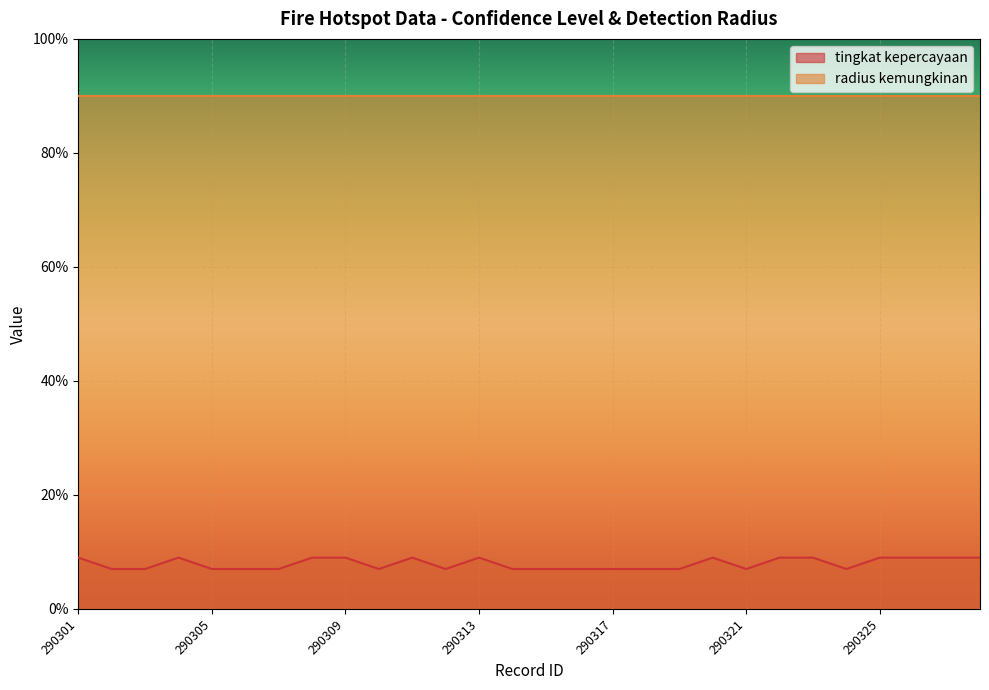

Which label corresponds to the smallest value in the chart?

290302